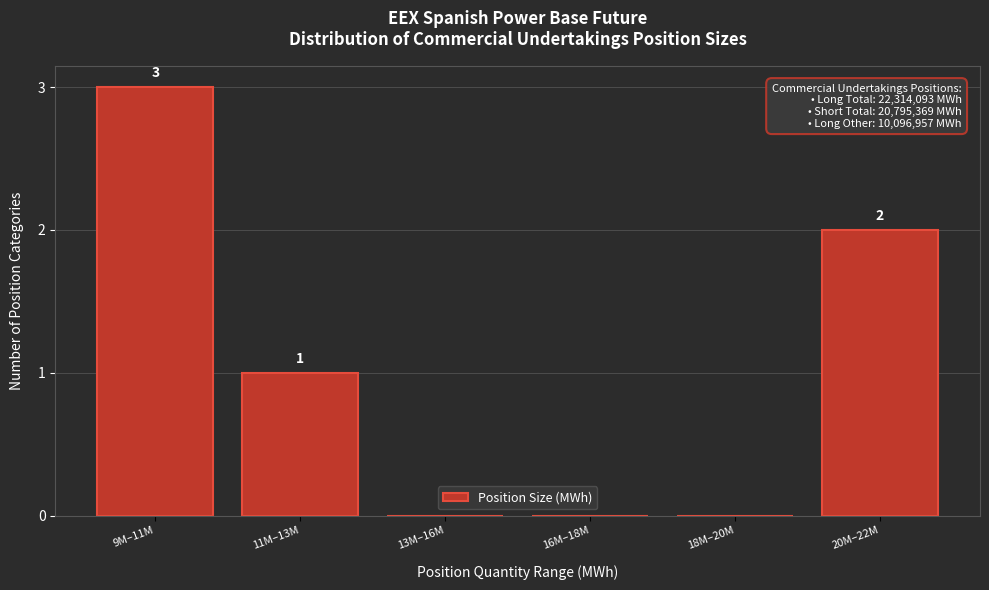

Reading left to right, transcribe all the data shown in this chart.

9M–11M=3	11M–13M=1	13M–16M=0	16M–18M=0	18M–20M=0	20M–22M=2